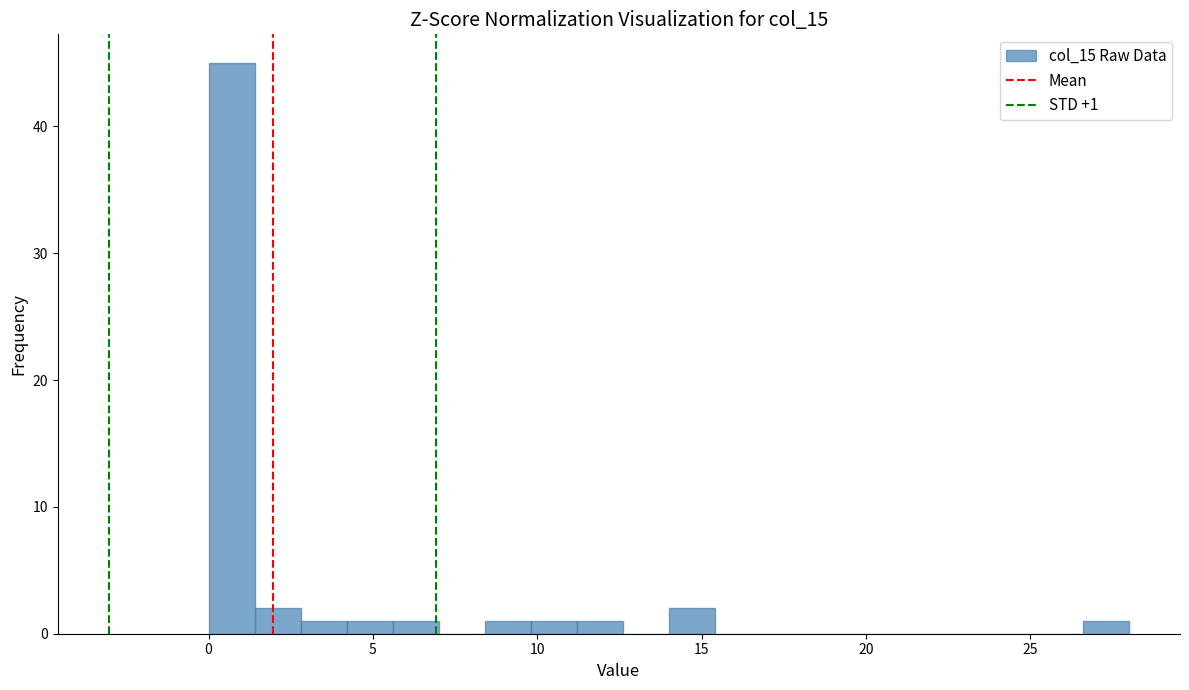

Around what value on the x-axis is the tallest bar? Give the approximate position of its centre, as read against the axis.

0.5